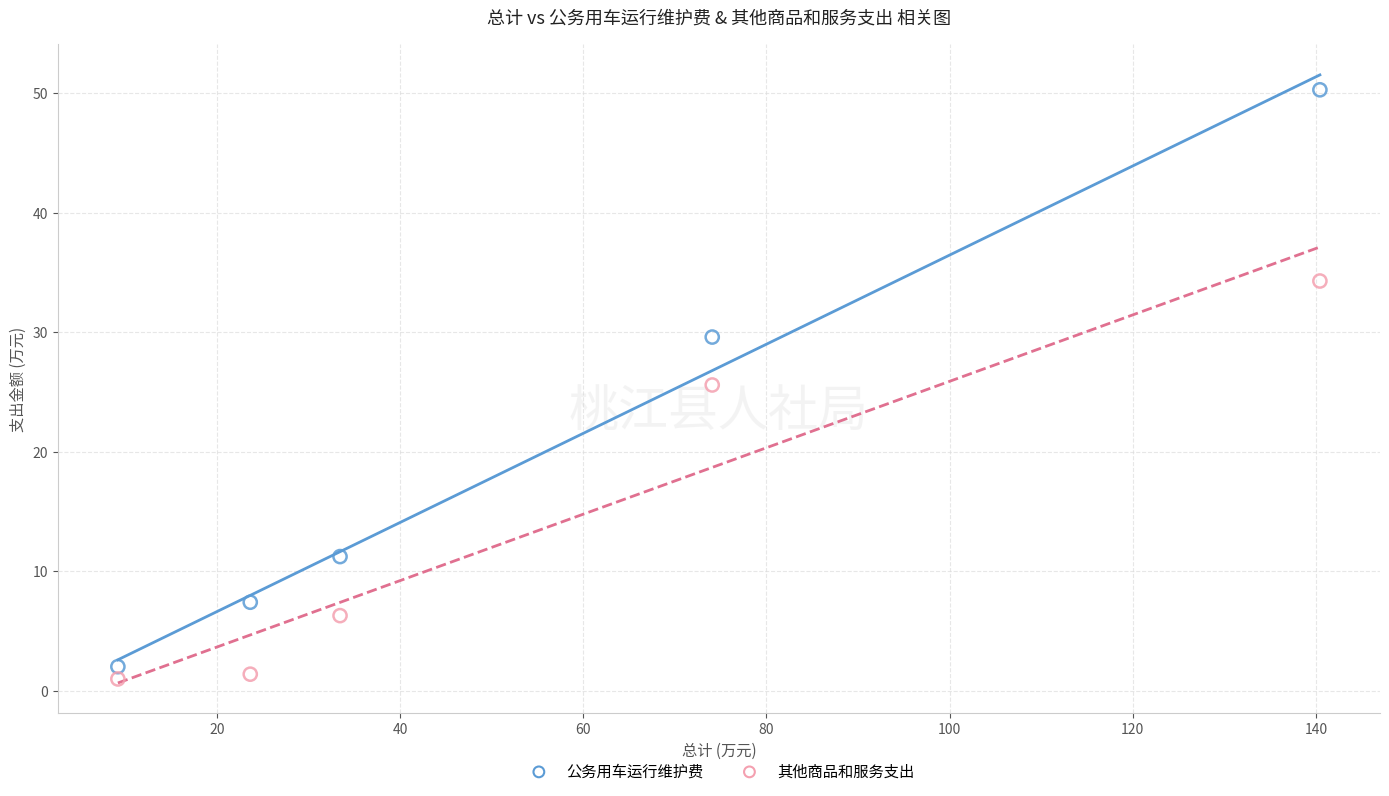

Which series reaches the minimum Y coordinate?

其他商品和服务支出